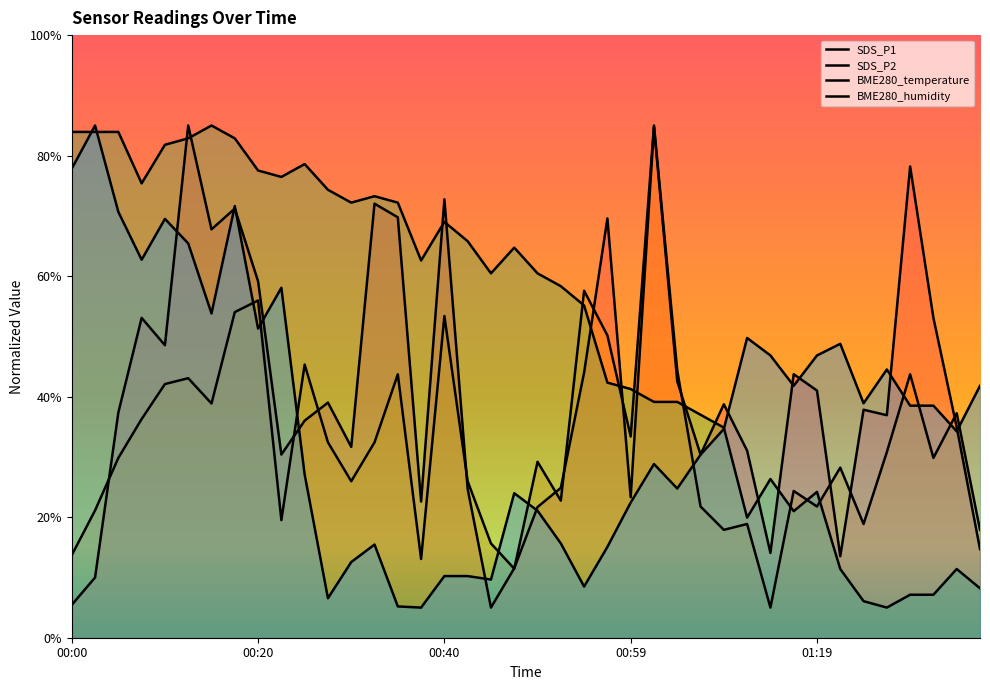

Which series has the largest total across all categories?

BME280_temperature